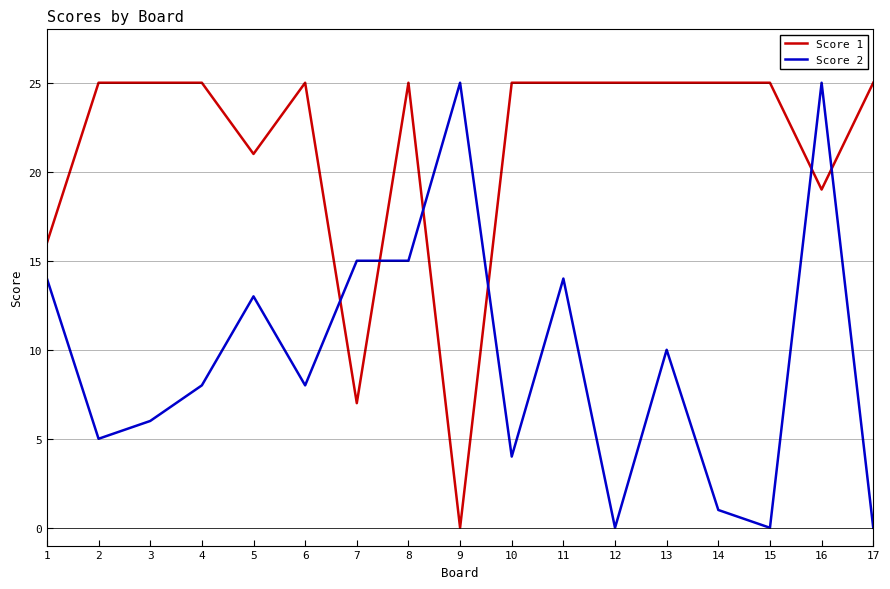

What is the total value across all series at 6?

33